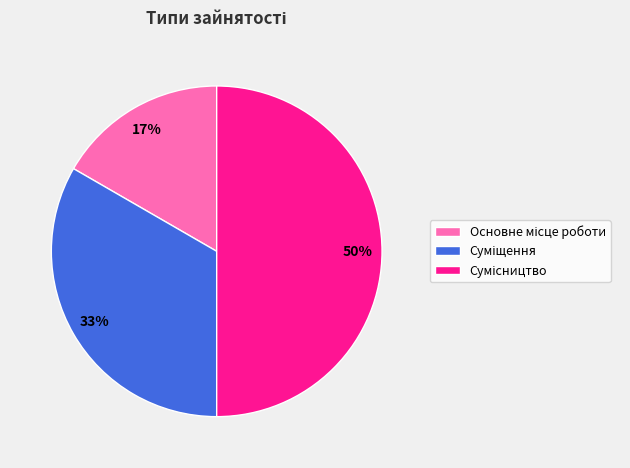

To the nearest percent, what is the average slice percentage?

33%